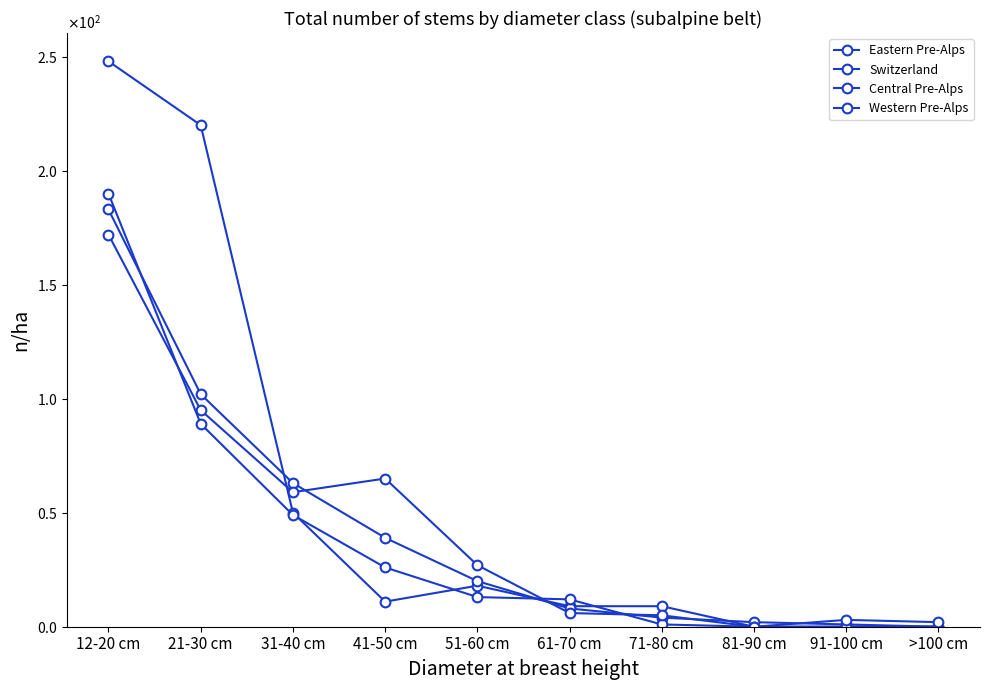

What is the label of the 6th point from the left?

61-70 cm